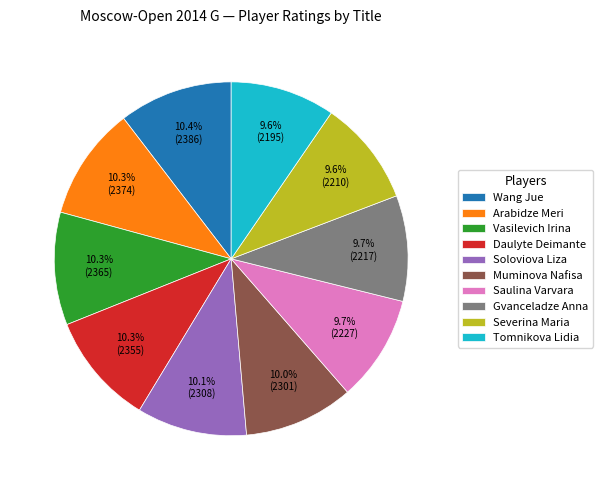

What is the ratio of the value at Arabidze Meri to the value at Severina Maria?

1.1